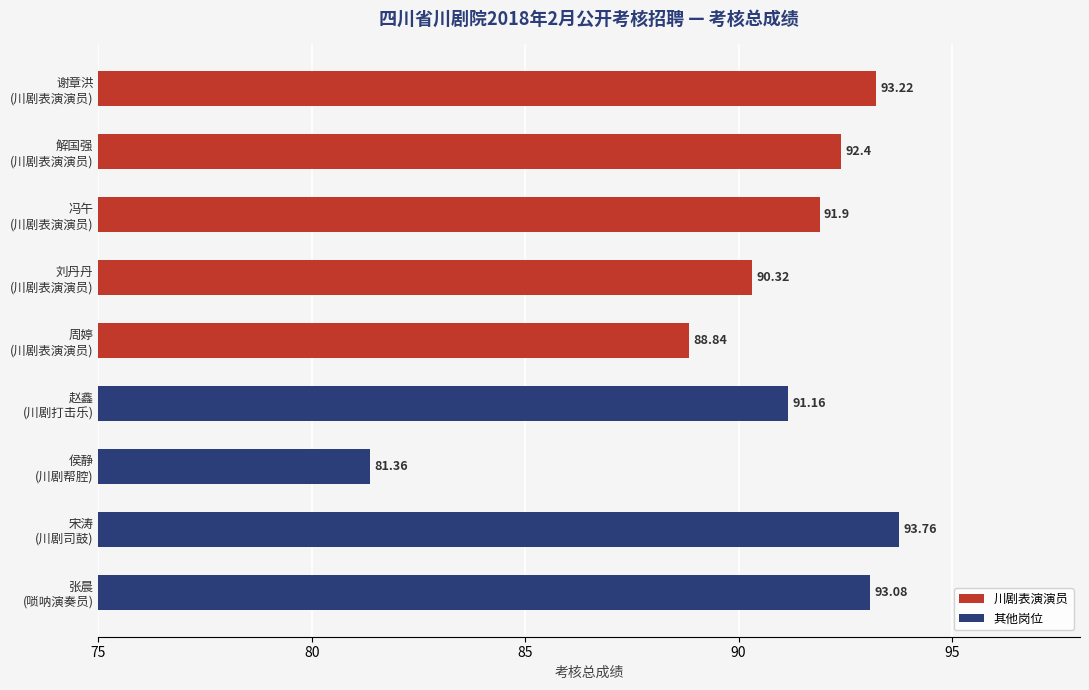

What is the difference between the values at 刘丹丹 and 侯静?

9.0